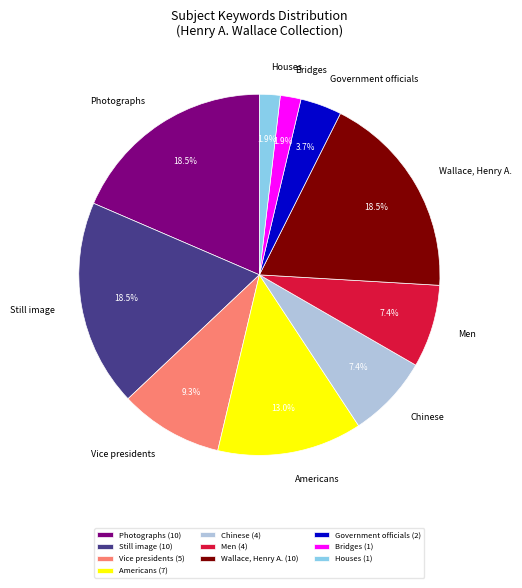

Count the number of slices in the pie.

10